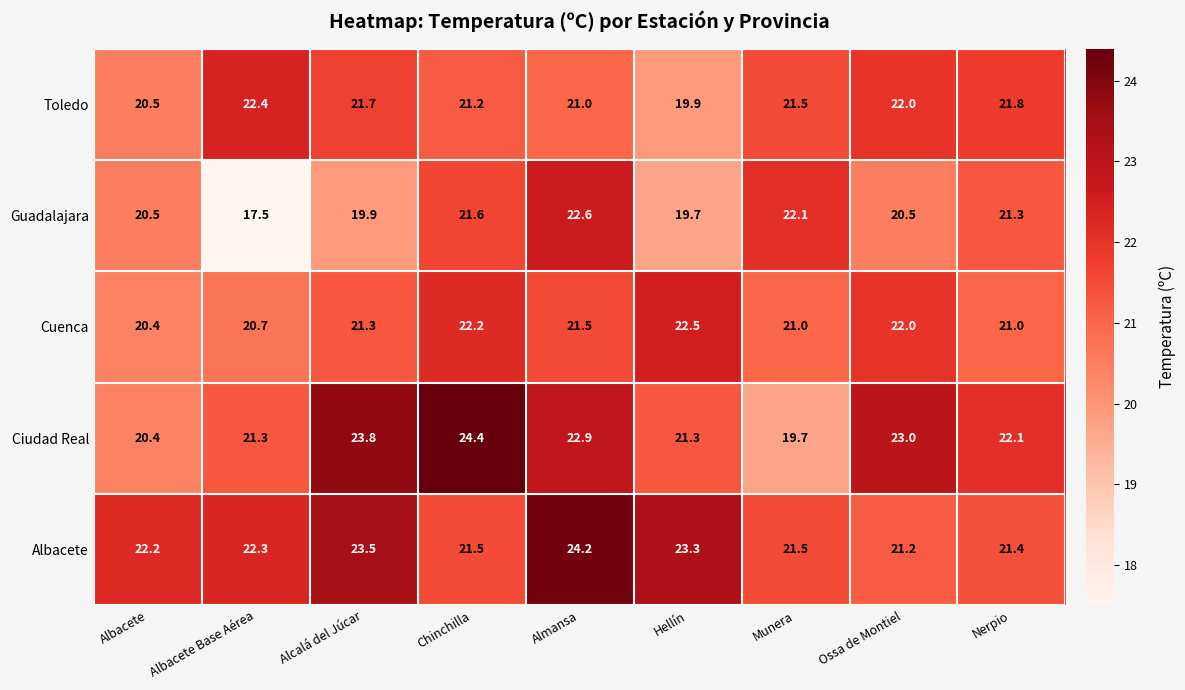

What value does the Guadalajara series have at Hellín?

19.7